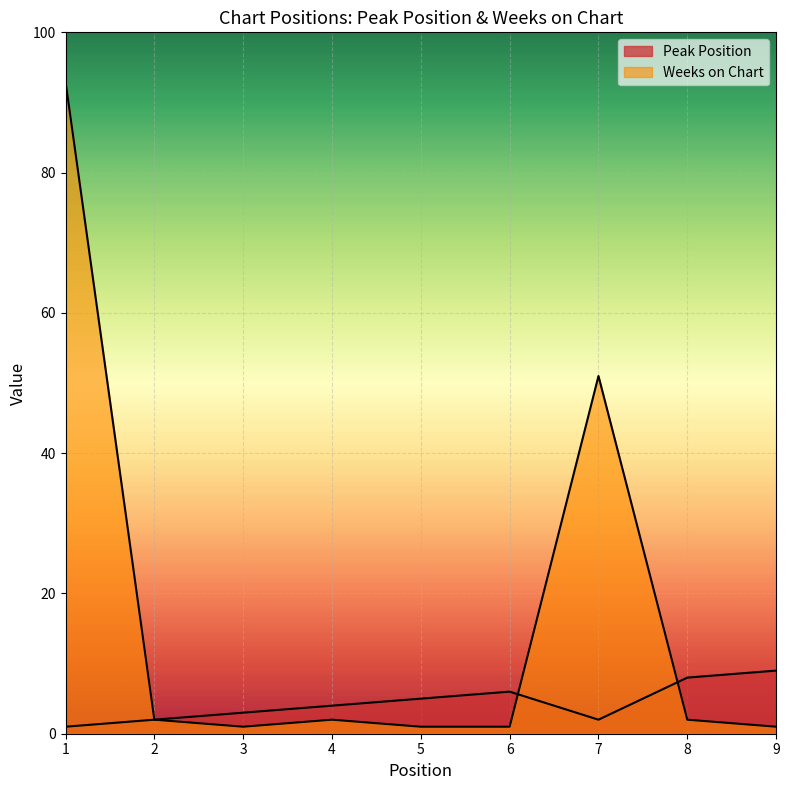

What is the average value of the Weeks on Chart series?

17